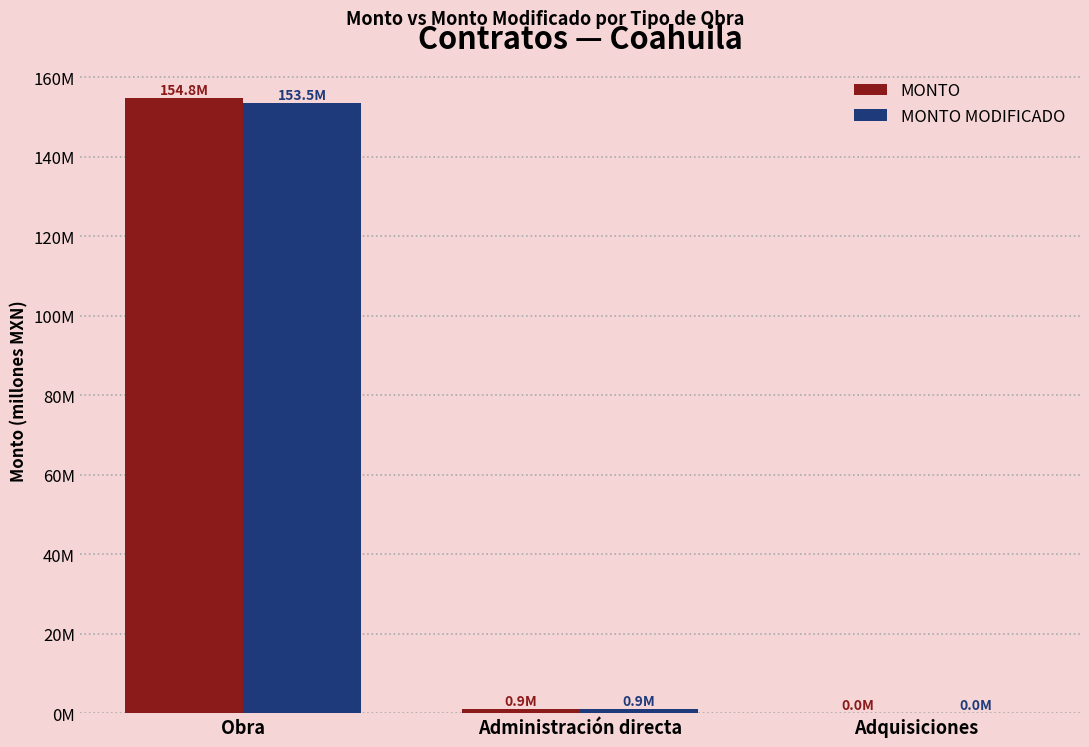

What is the difference between the maximum and minimum values in the MONTO series?

154.8